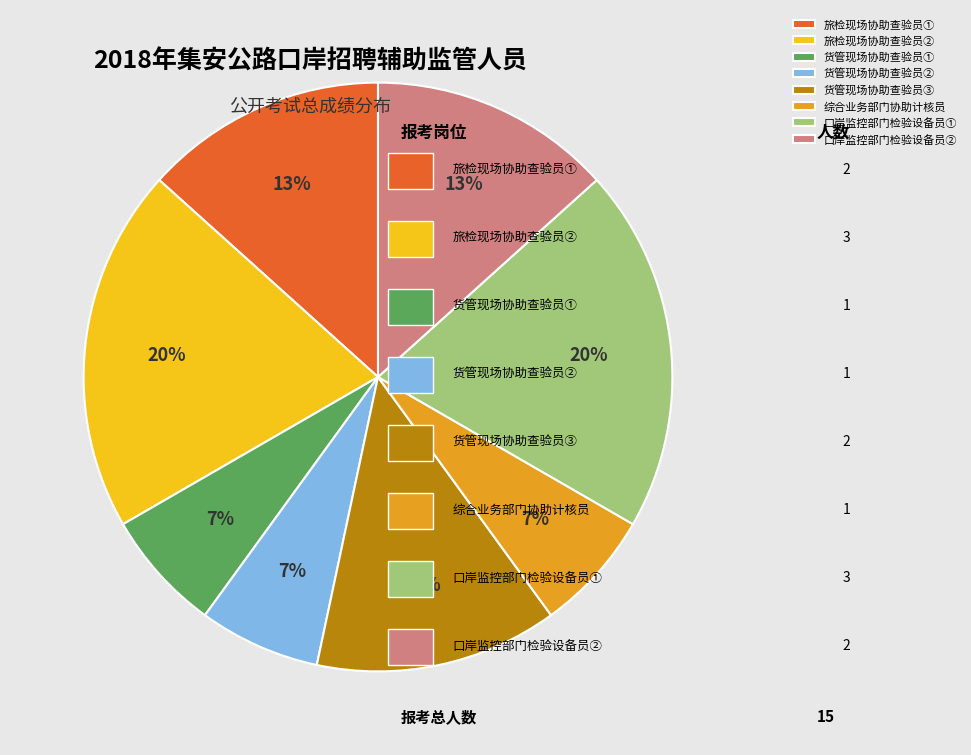

What percentage is the 口岸监控部门检验设备员② slice, to the nearest percent?

13%